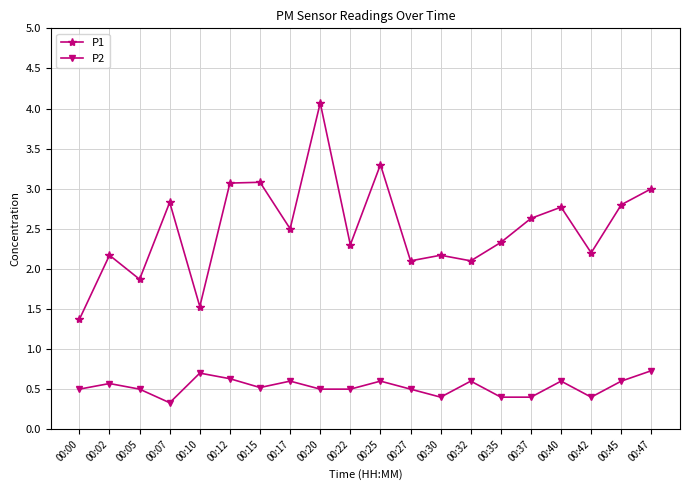

What is the difference between the P2 values at 00:25 and 00:15?

0.1